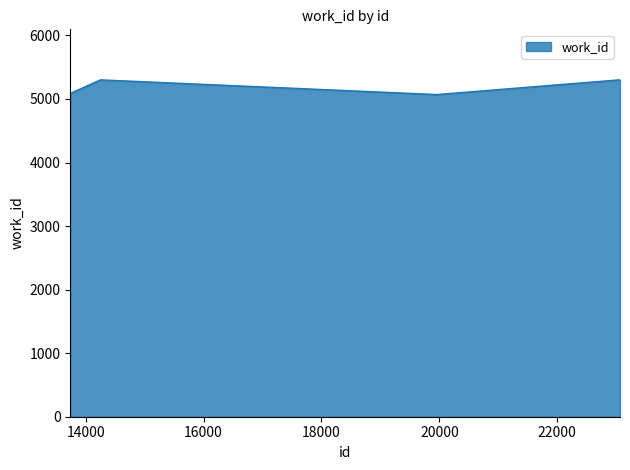

What is the greatest value displayed?

5301